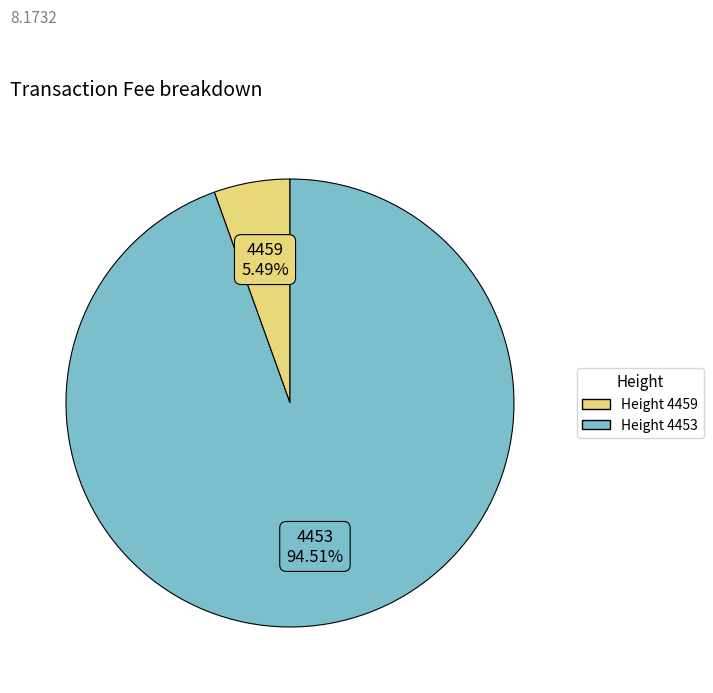

Count the number of slices in the pie.

2